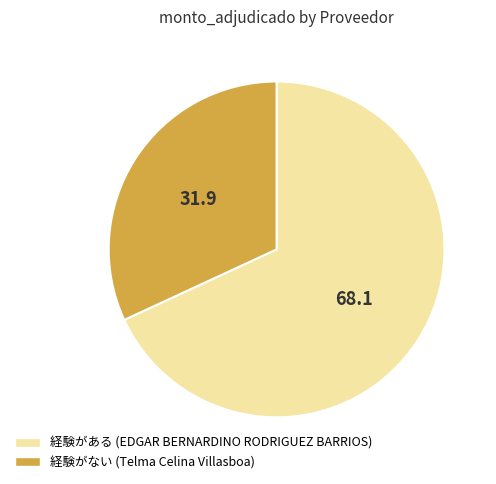

Does any single category account for the majority?

Yes